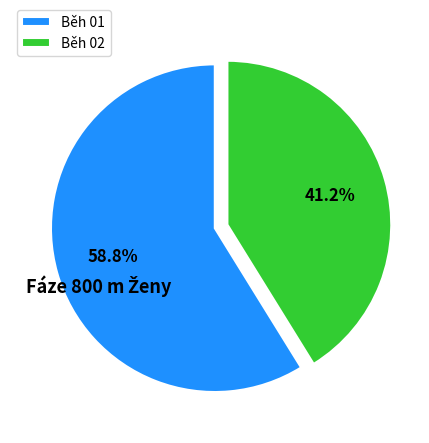

Does Běh 01 represent more than half of the total?

Yes